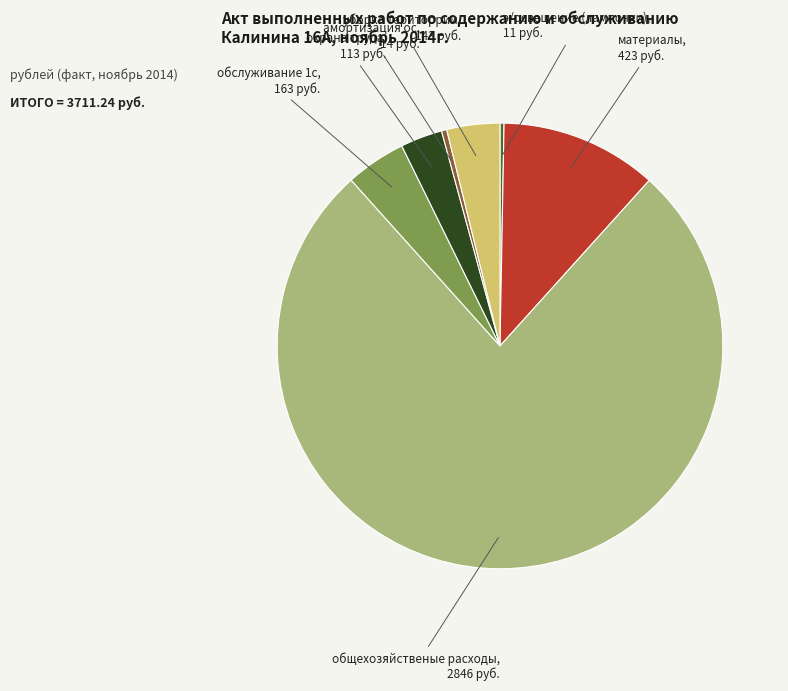

Which slice is the largest?

общехозяйственые расходы